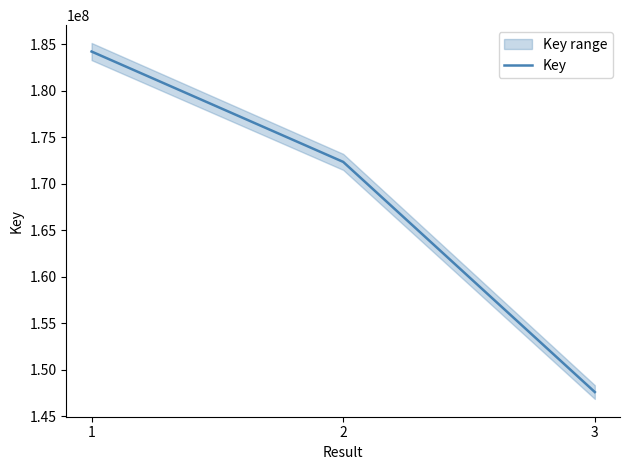

What is the difference between the values at 3 and 2?

24734059